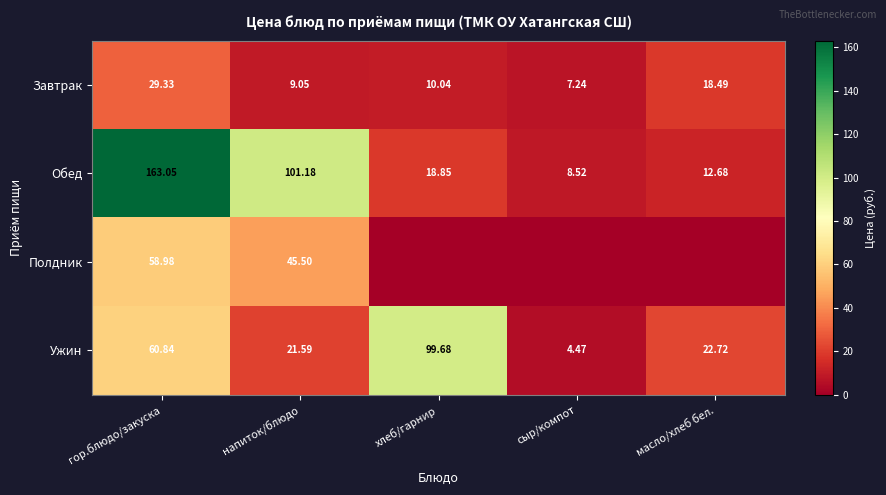

The Полдник series shows 86.5 at гор.блюдо/закуска. True or false?

False